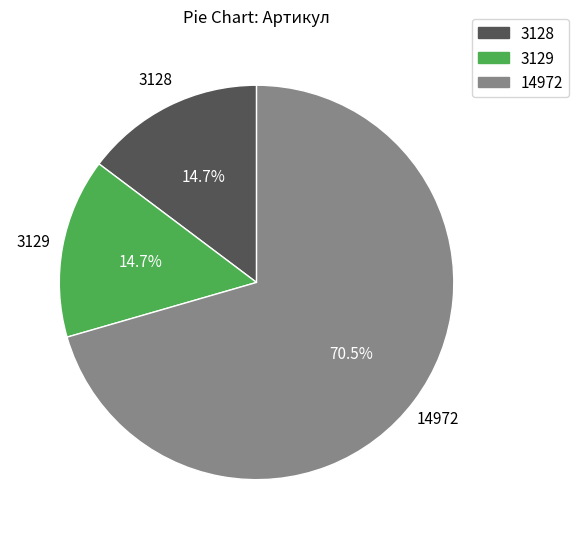

Which category has the biggest portion of the pie?

14972